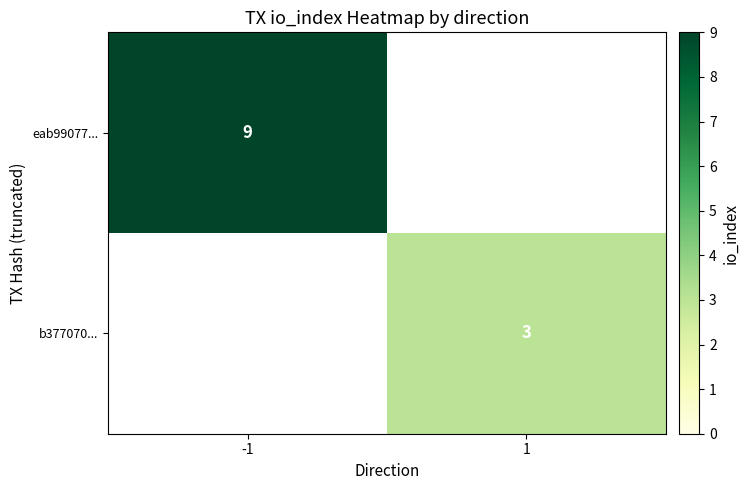

The value of eab99077... at -1 is 5. True or false?

False